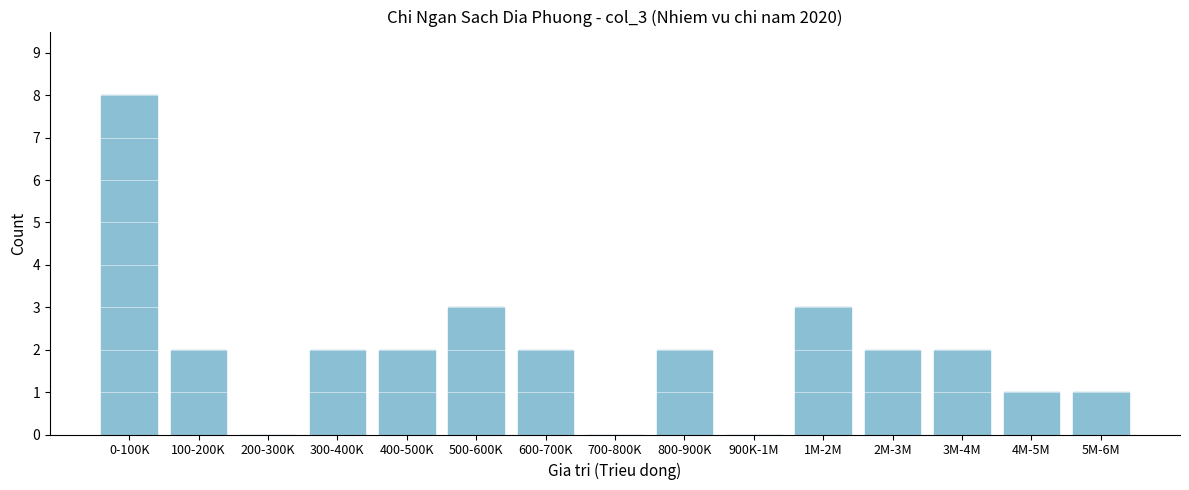

Reading right to left, what are all the values shown in this chart?

5M-6M=1	4M-5M=1	3M-4M=2	2M-3M=2	1M-2M=3	900K-1M=0	800-900K=2	700-800K=0	600-700K=2	500-600K=3	400-500K=2	300-400K=2	200-300K=0	100-200K=2	0-100K=8